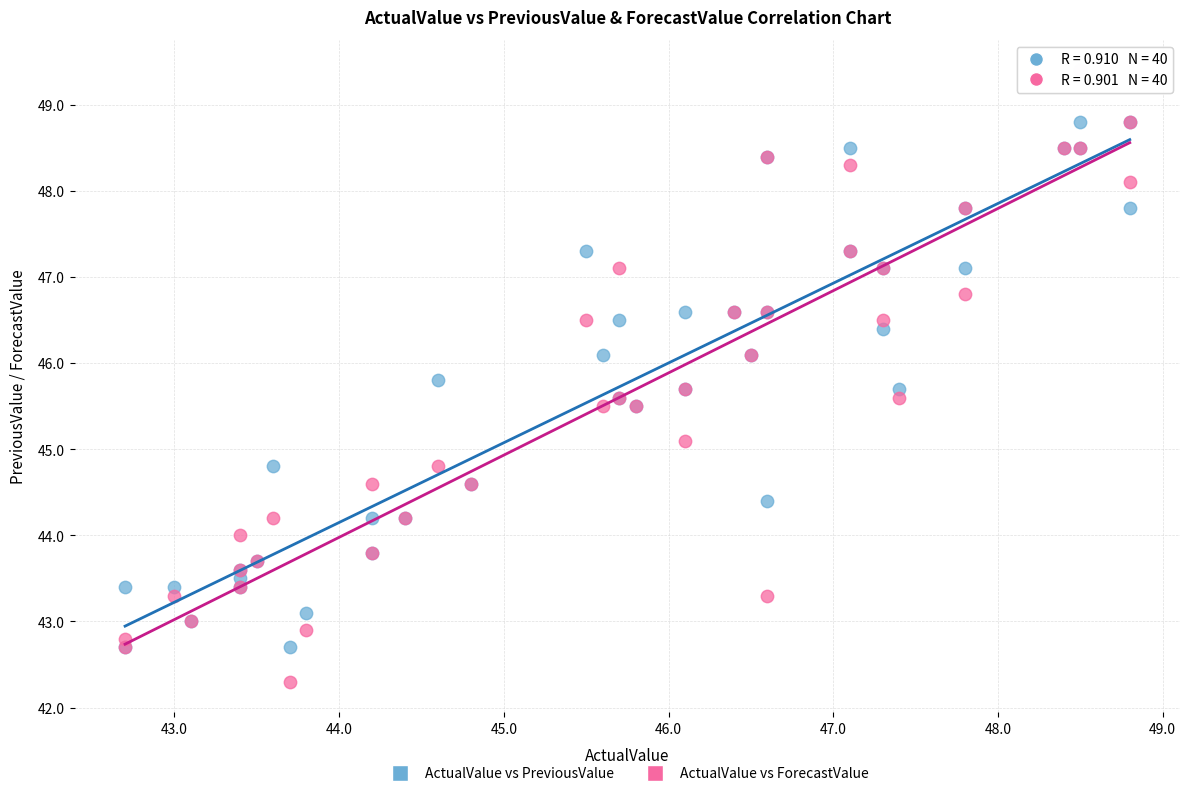

Which series reaches the maximum Y coordinate?

ActualValue vs ForecastValue